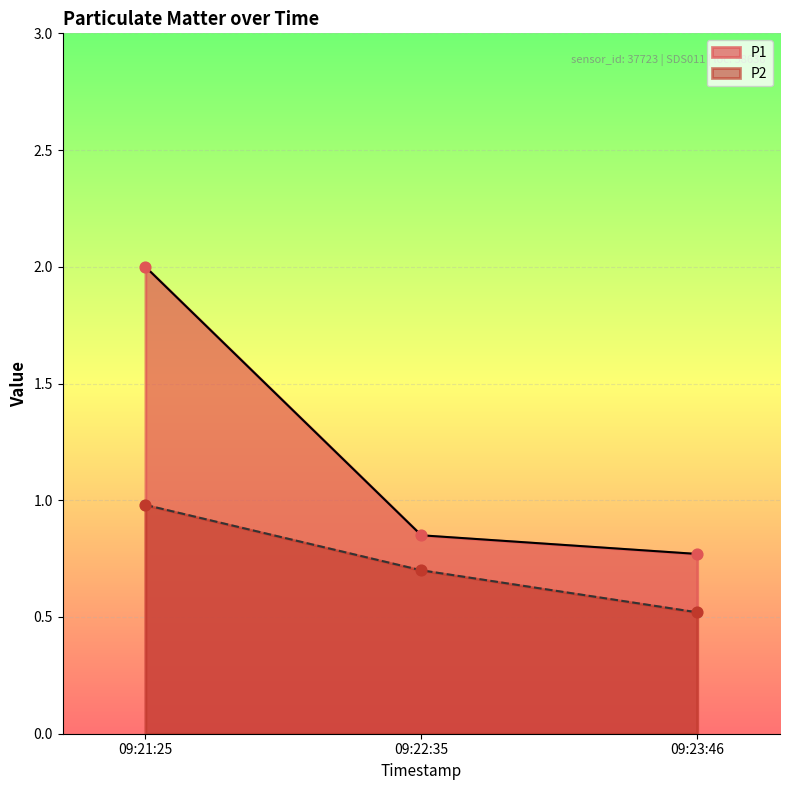

What are all the series names shown in the legend?

P1, P2